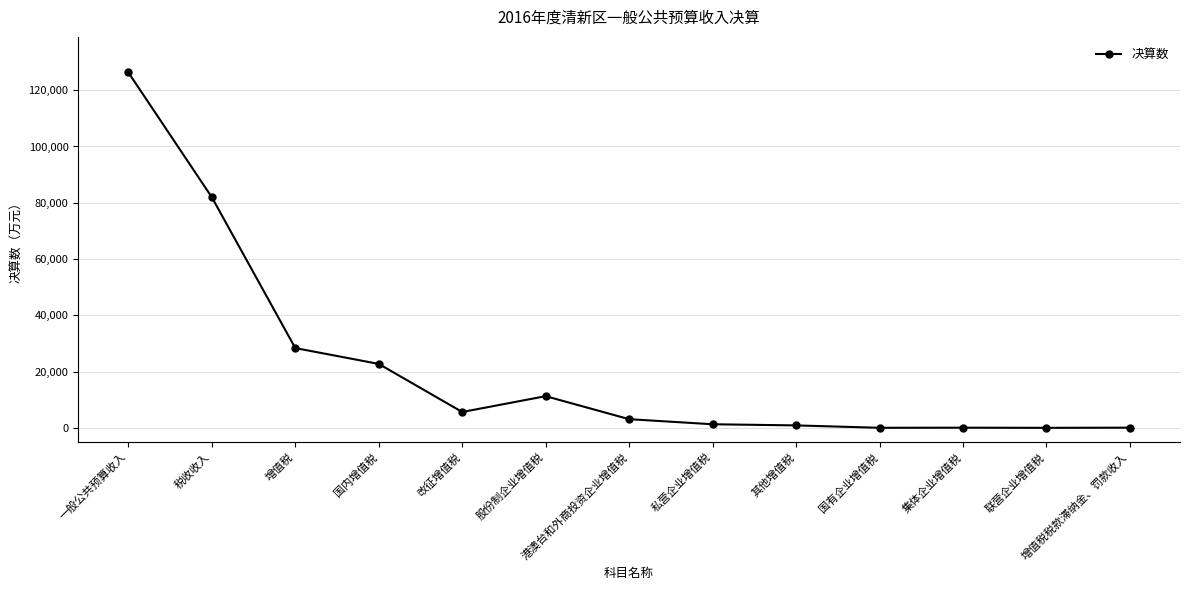

What is the greatest value displayed?

126318